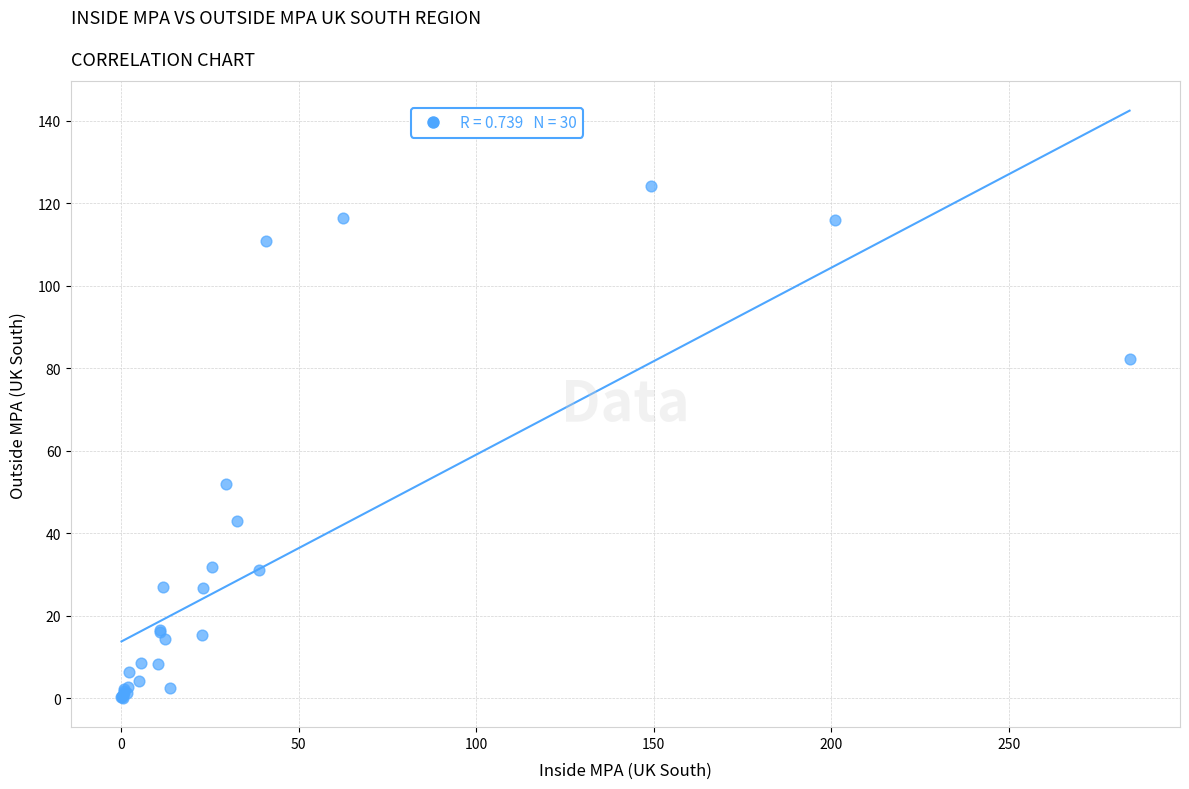

What Y value in the scatter plot is closest to 62?

52.0